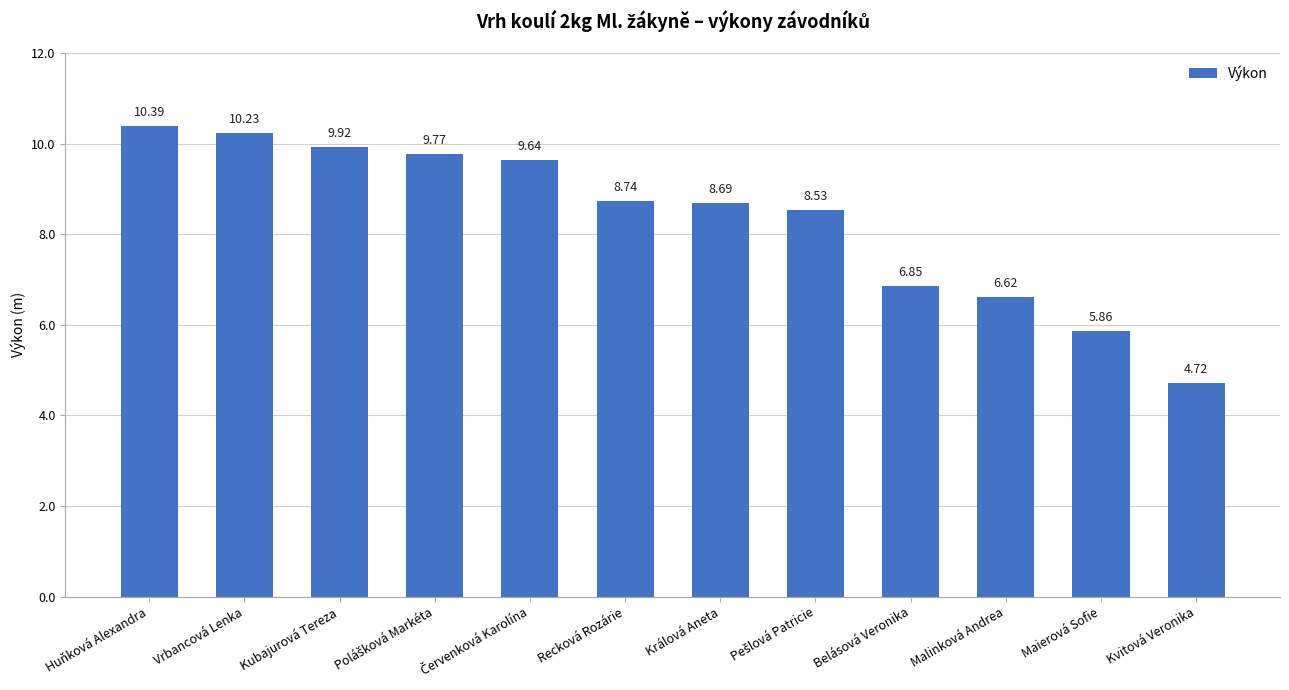

Which category has the lowest value across all series?

Kvitová Veronika